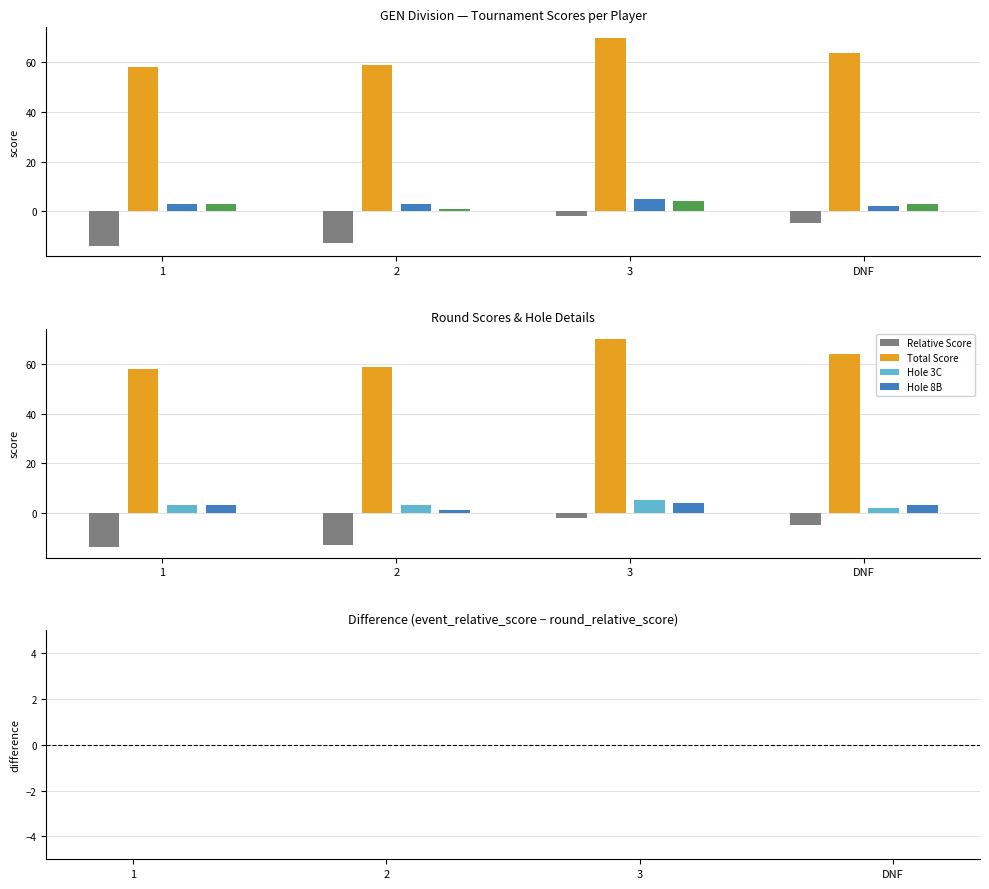

What is the minimum value for Relative Score?

-14